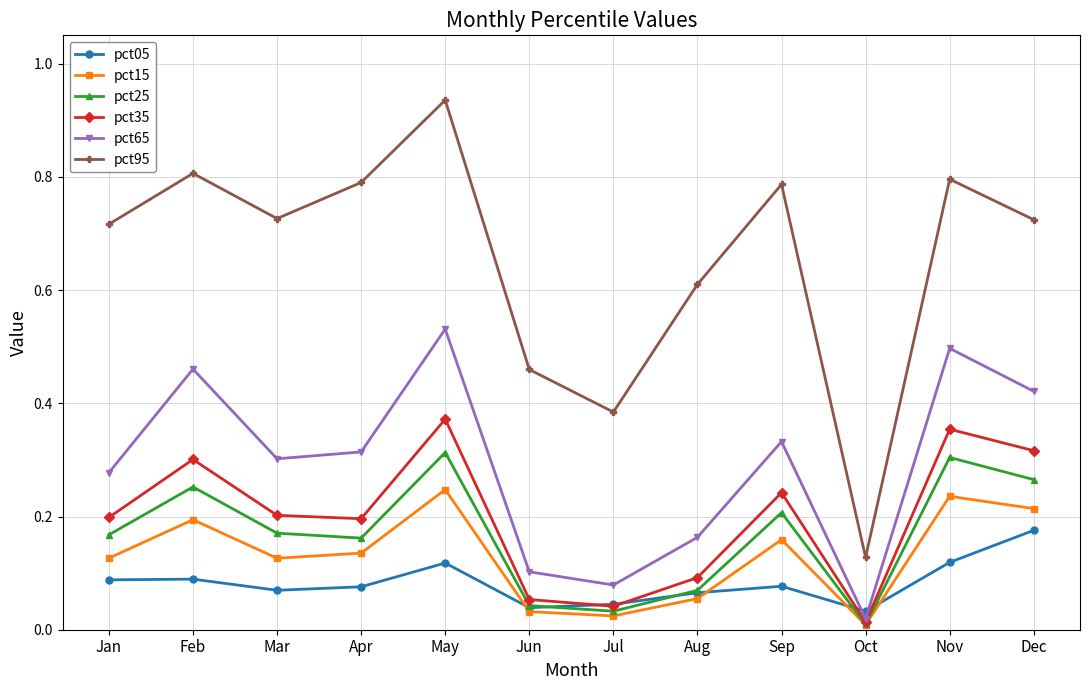

Which category has the lowest value across all series?

Oct